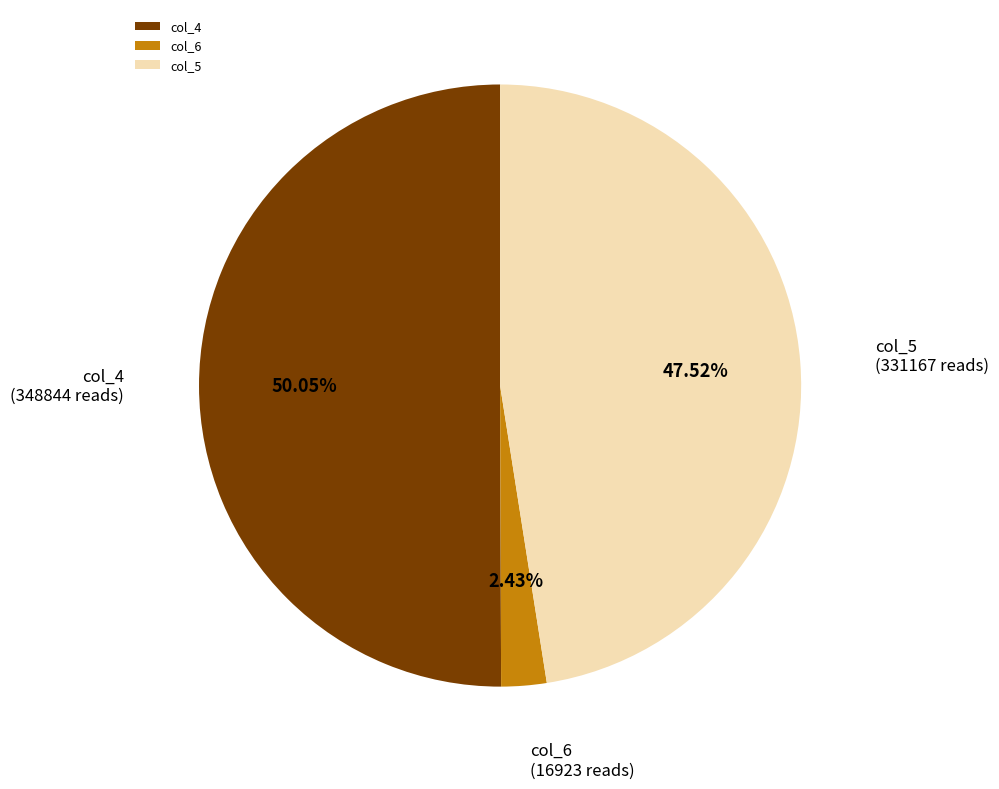

Do col_4 and col_5 together represent more than half of the pie?

Yes